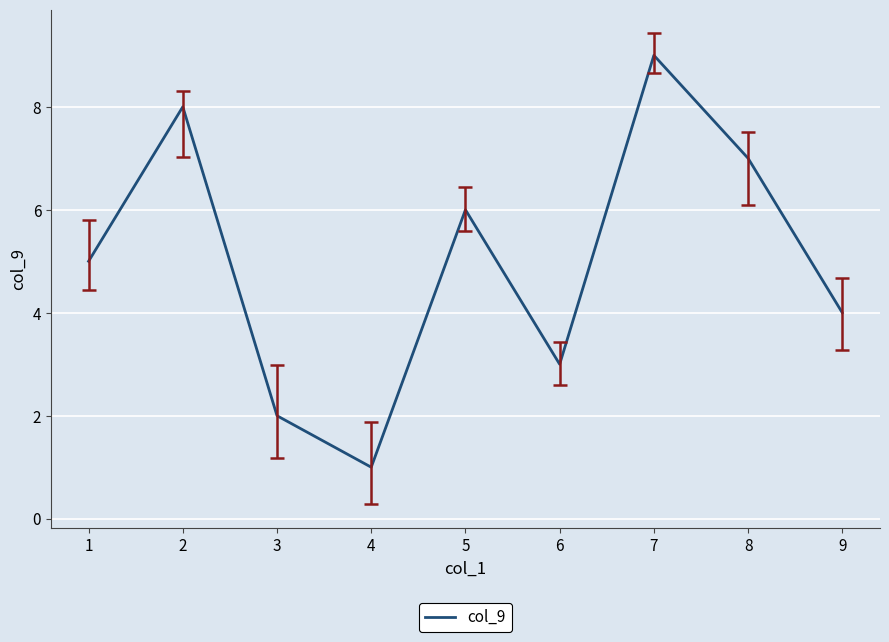

What is the ratio of the value at 6 to the value at 4?

3.0